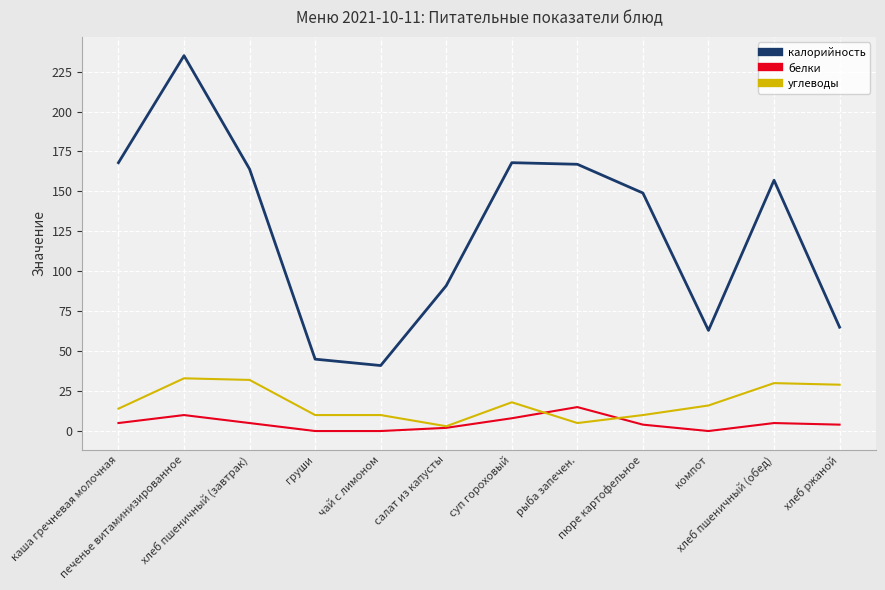

What is the highest value of the калорийность series?

235